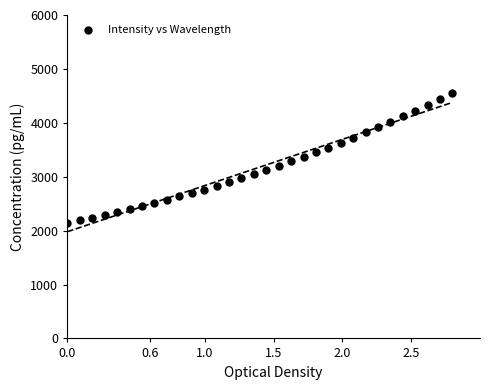

What is the range of X values (max minus min)?

2.8